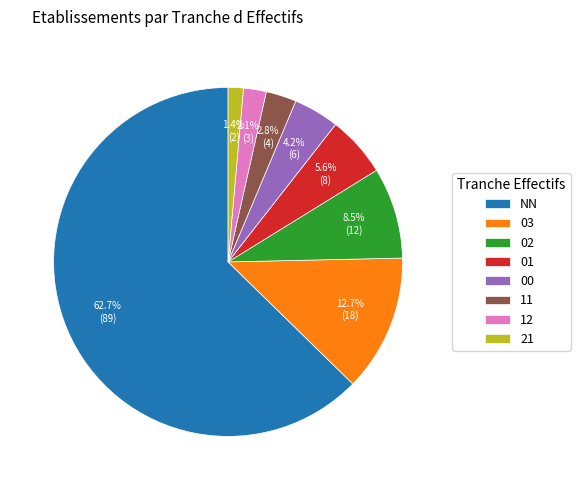

Count the number of slices in the pie.

8